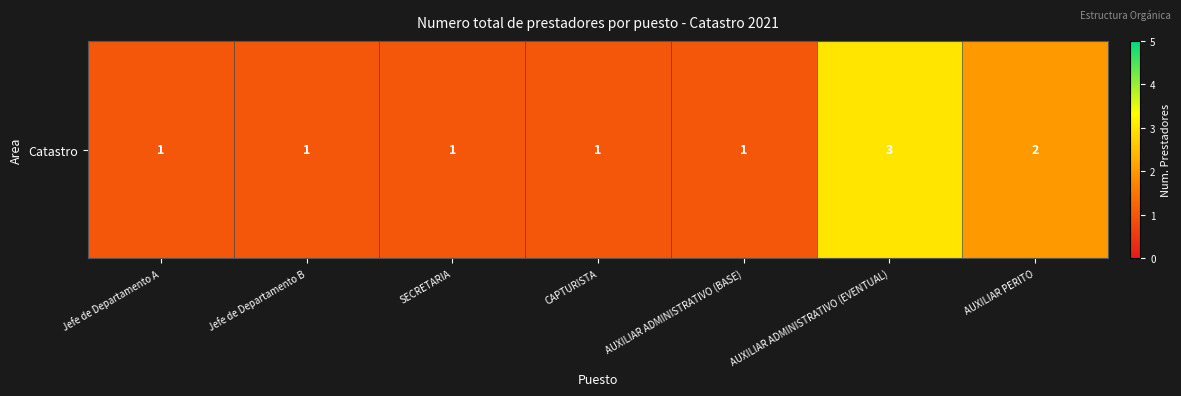

List the labels in order of value, smallest first.

Jefe de Departamento A, Jefe de Departamento B, SECRETARIA, CAPTURISTA, AUXILIAR ADMINISTRATIVO (BASE), AUXILIAR PERITO, AUXILIAR ADMINISTRATIVO (EVENTUAL)